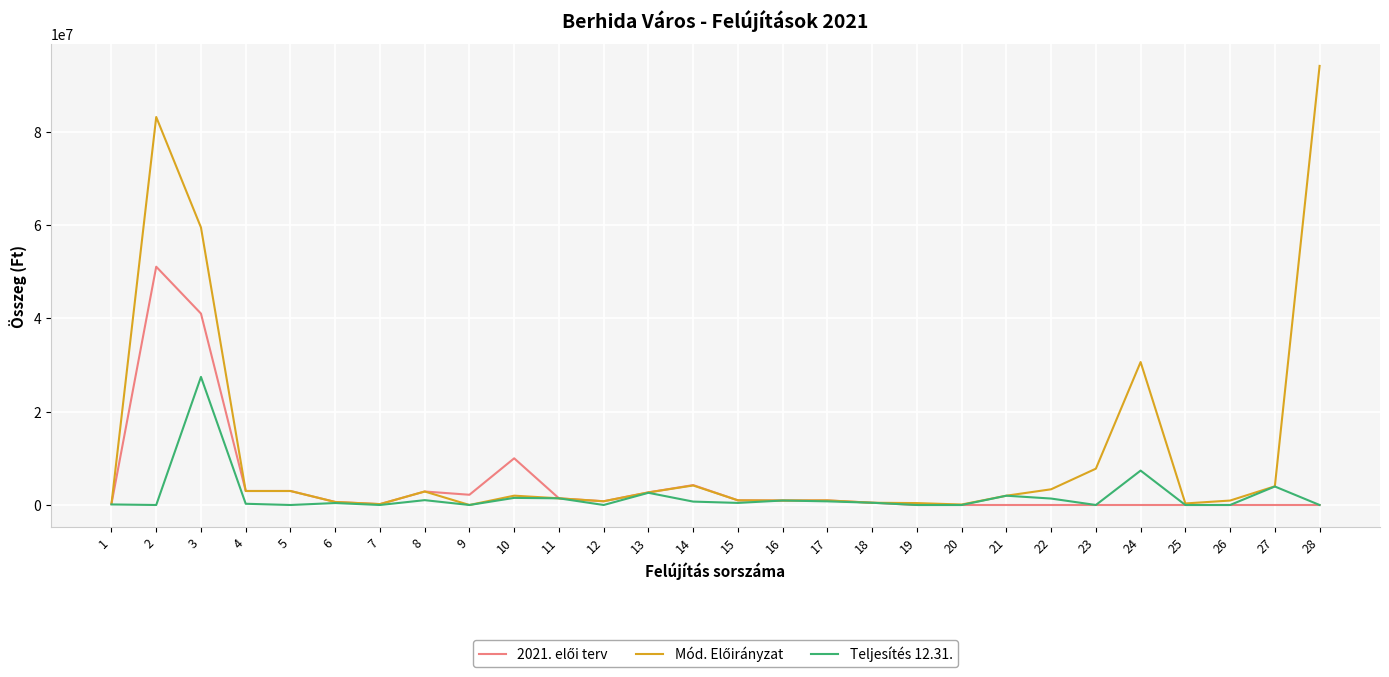

Which label corresponds to the largest value in the chart?

28